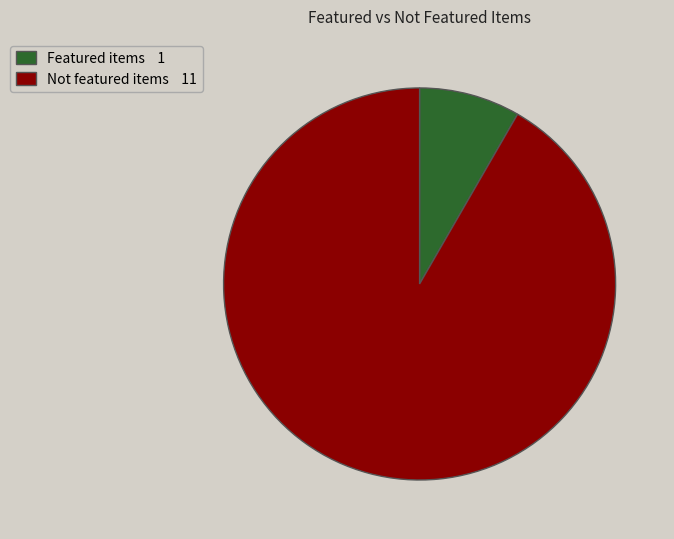

Which slice is the largest?

Not featured items 11